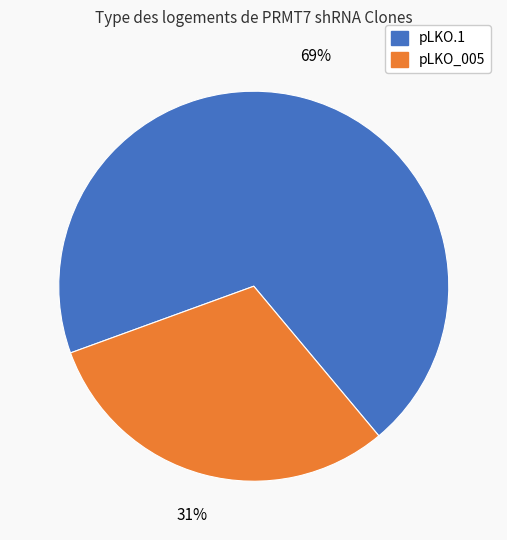

To the nearest percent, what is the average slice percentage?

50%